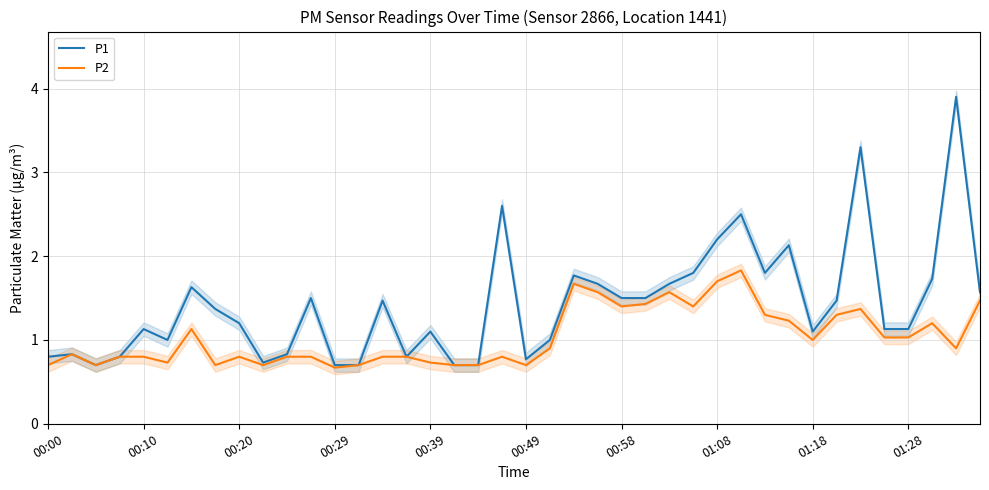

Is the value of P1 at 39 greater than the value of P2 at 10?

Yes